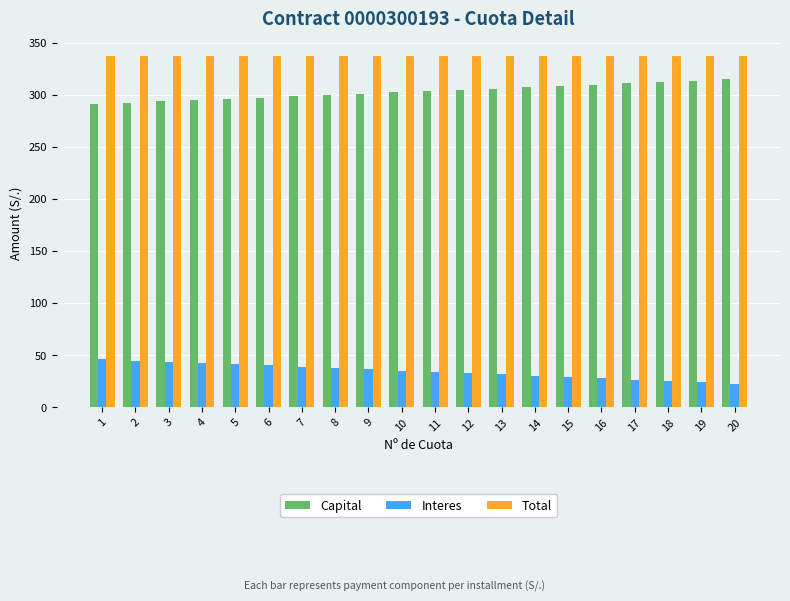

How many values in the Capital series exceed 303?

10